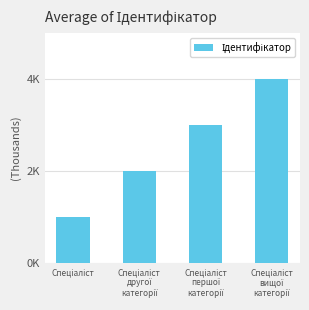

The value at Спеціаліст
другої
категорії is 3. True or false?

False